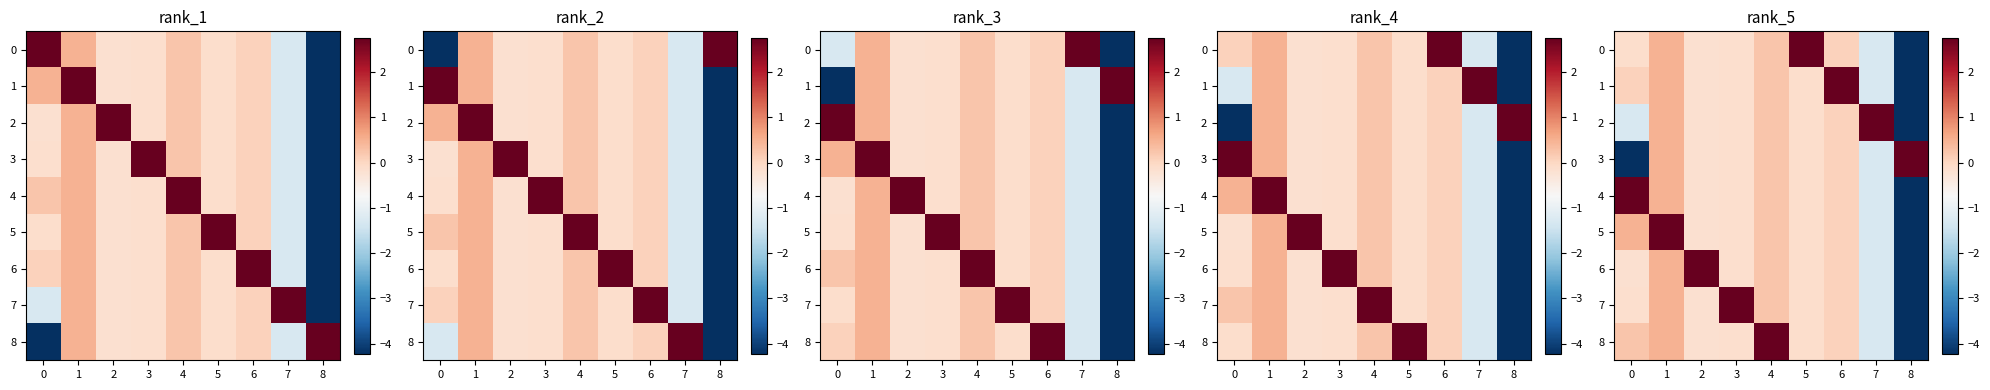

What is the difference between the highest and lowest values at 0?

7.0